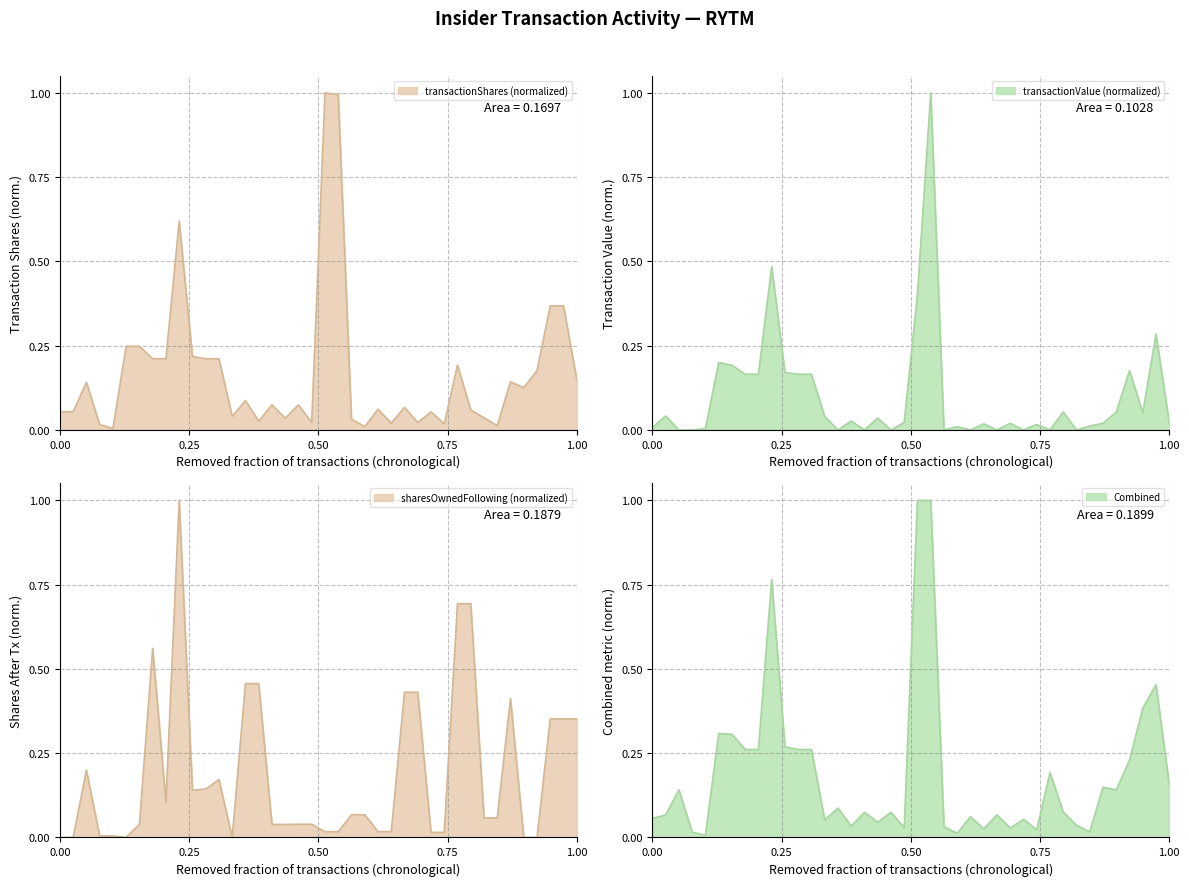

What is the sum of all transactionShares values?

6.7